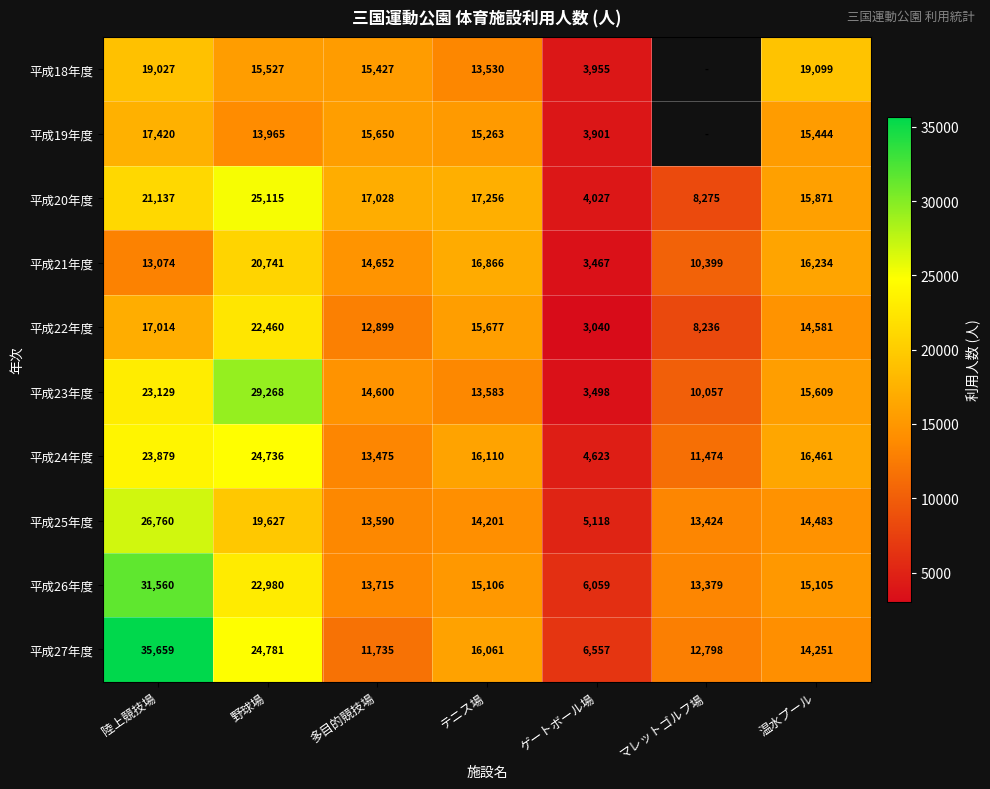

How many data points does each series have?

7